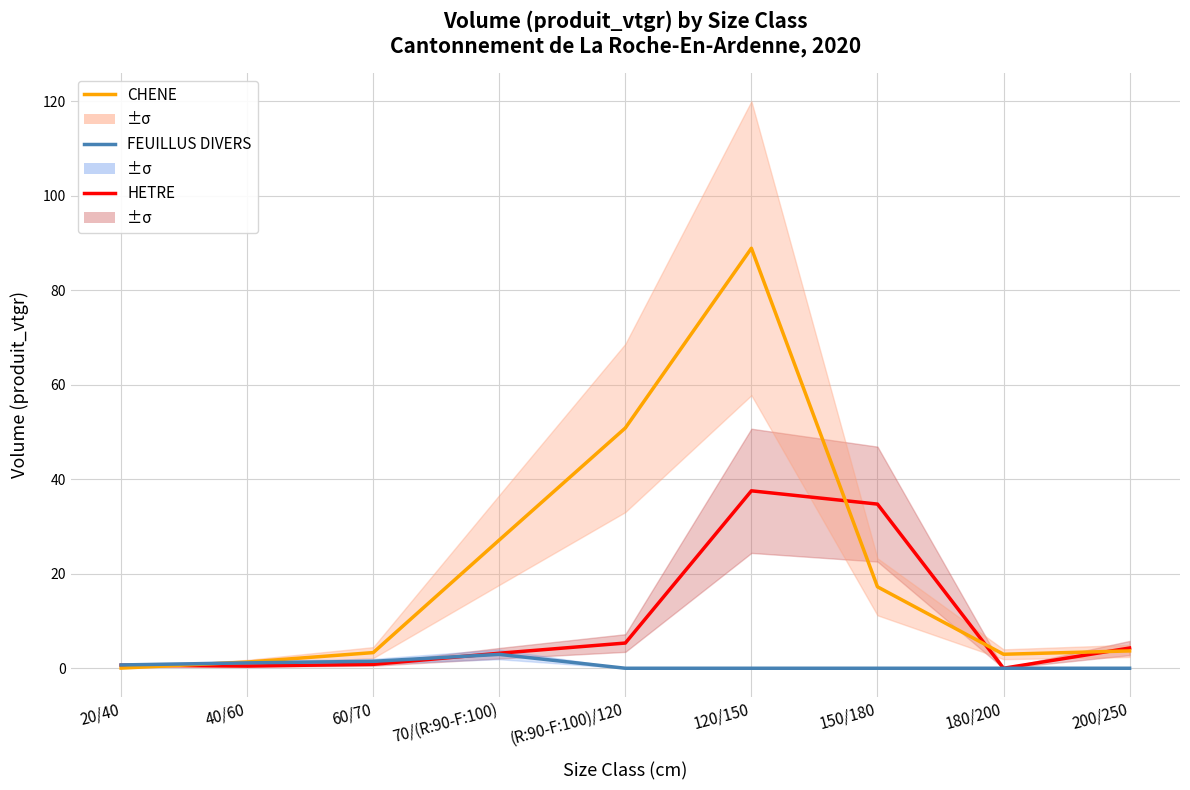

Where do FEUILLUS DIVERS and HETRE first cross each other?

60/70 and 70/(R:90-F:100)